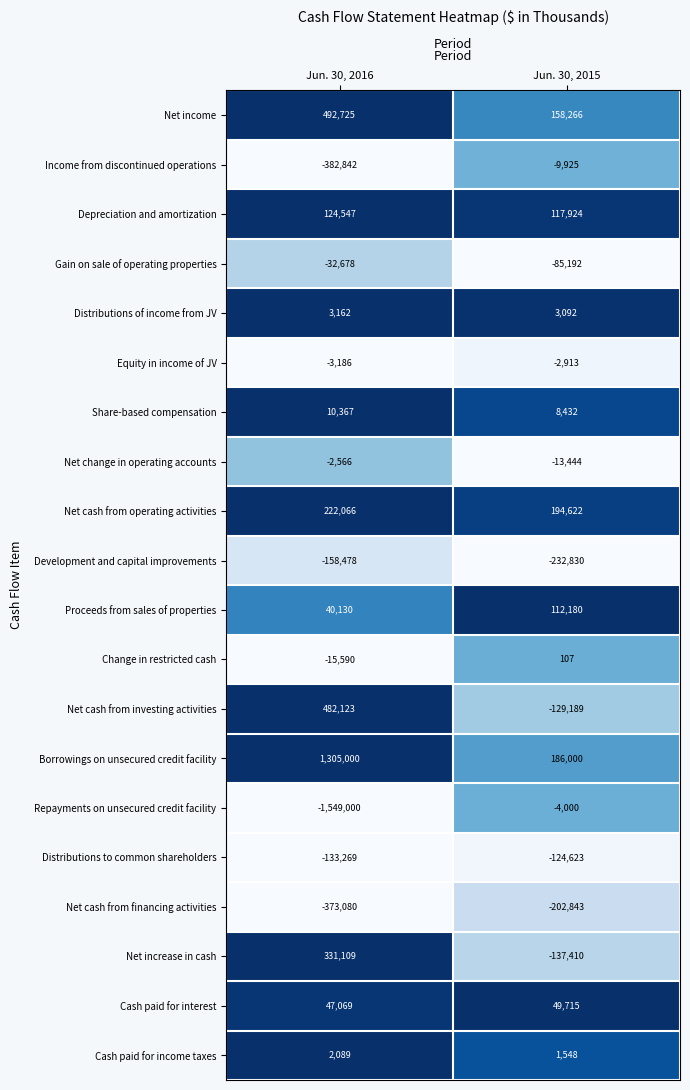

Is it true that Net cash from financing activities equals -53545 at Jun. 30, 2015?

False